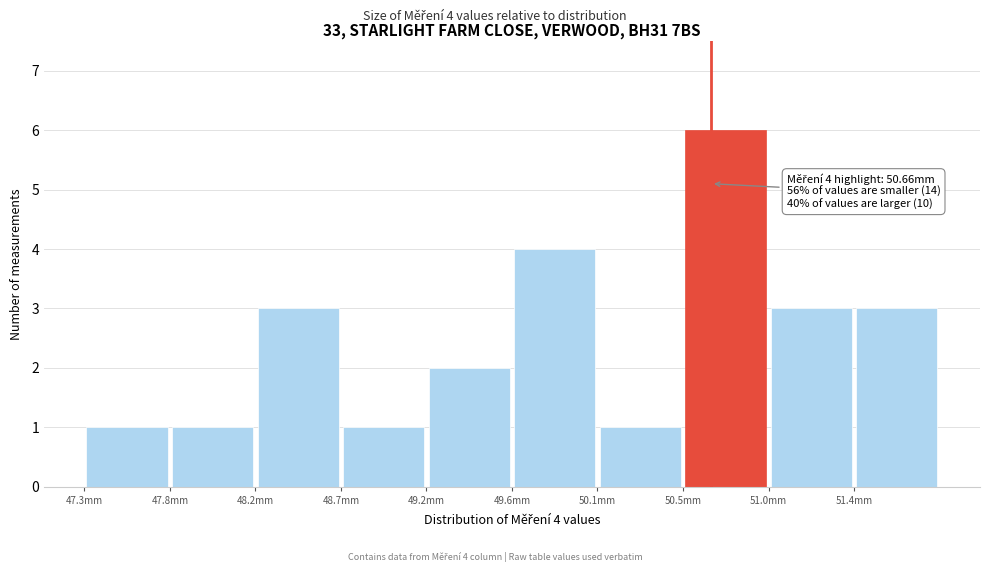

Which range on the x-axis has the tallest bar?

50.50 to 50.95